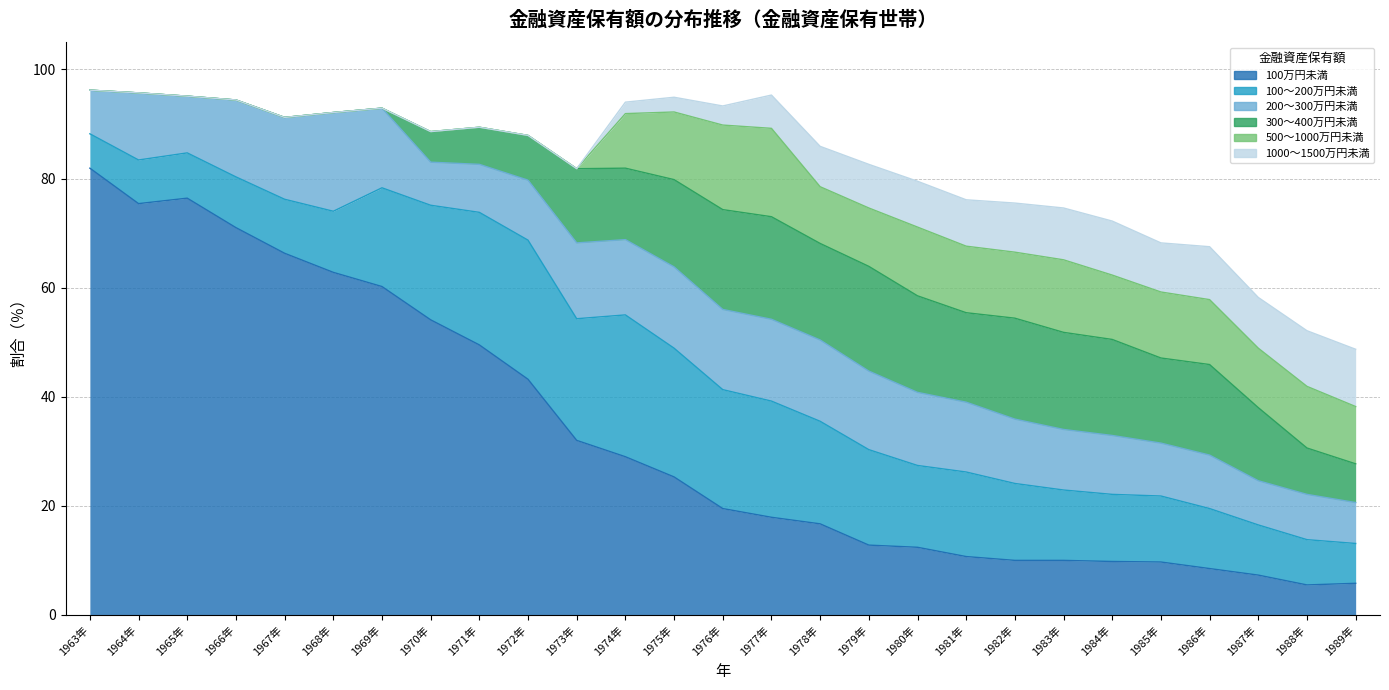

What is the value of the 100～200万円未満 point at the 18th from the left?

15.0